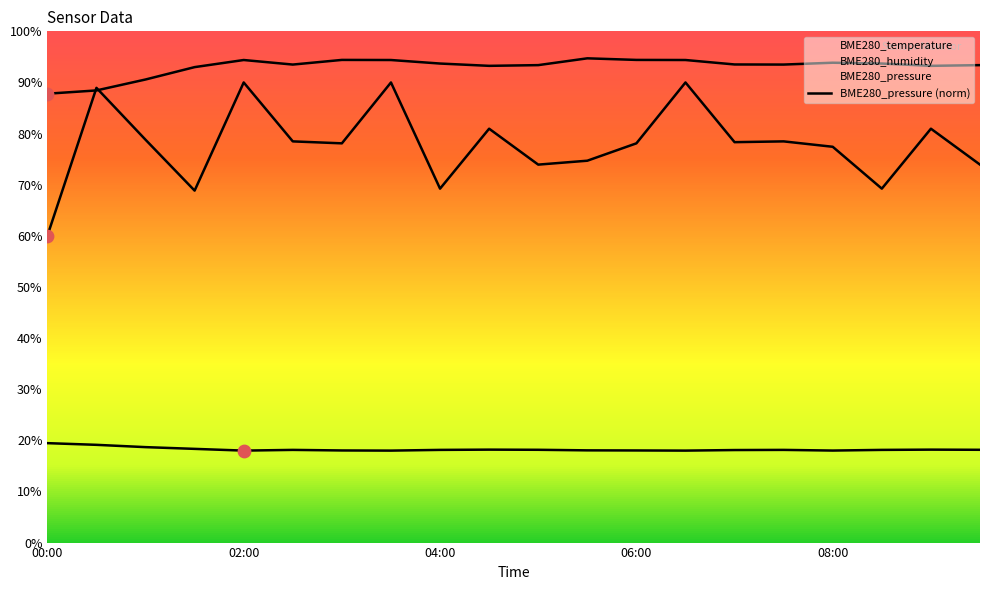

Which series reaches the minimum Y coordinate?

BME280_temperature